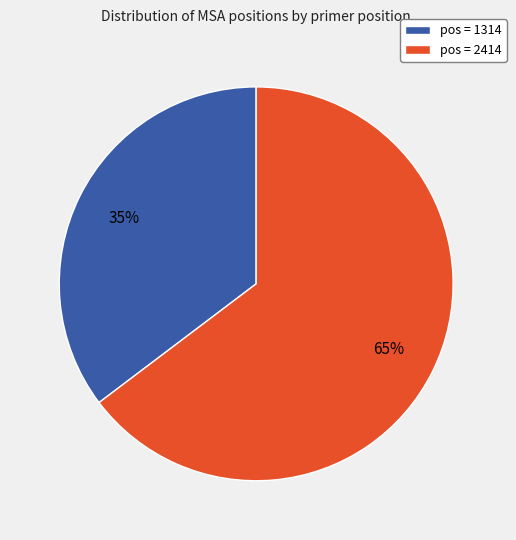

Which has a higher value, pos = 1314 or pos = 2414?

pos = 2414